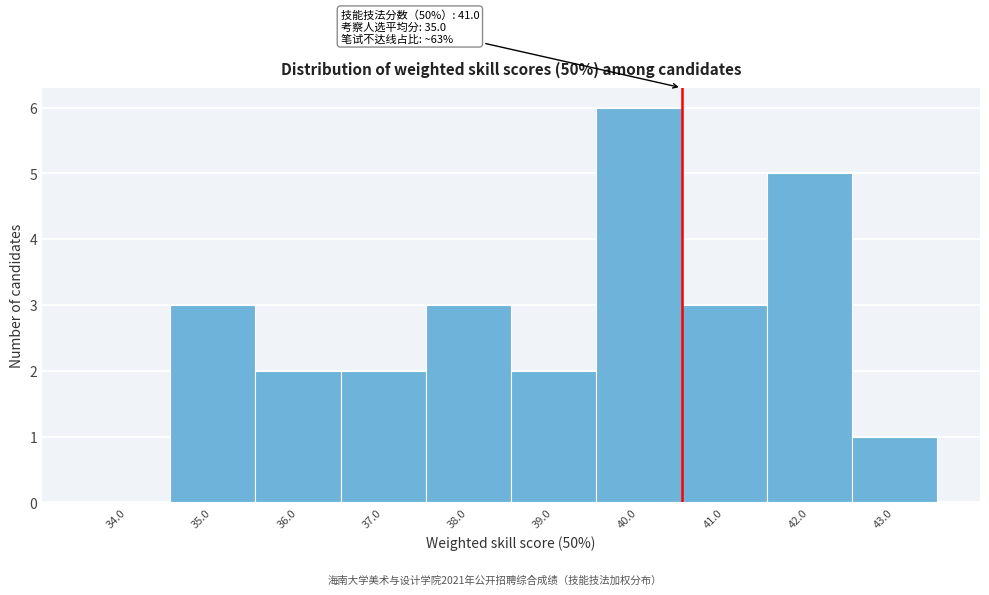

Reading left to right, what are all the values shown in this chart?

34.0=0	35.0=3	36.0=2	37.0=2	38.0=3	39.0=2	40.0=6	41.0=3	42.0=5	43.0=1